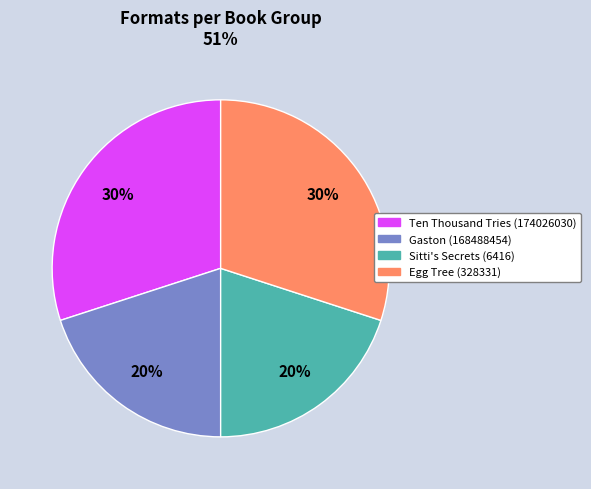

Count the number of slices in the pie.

4